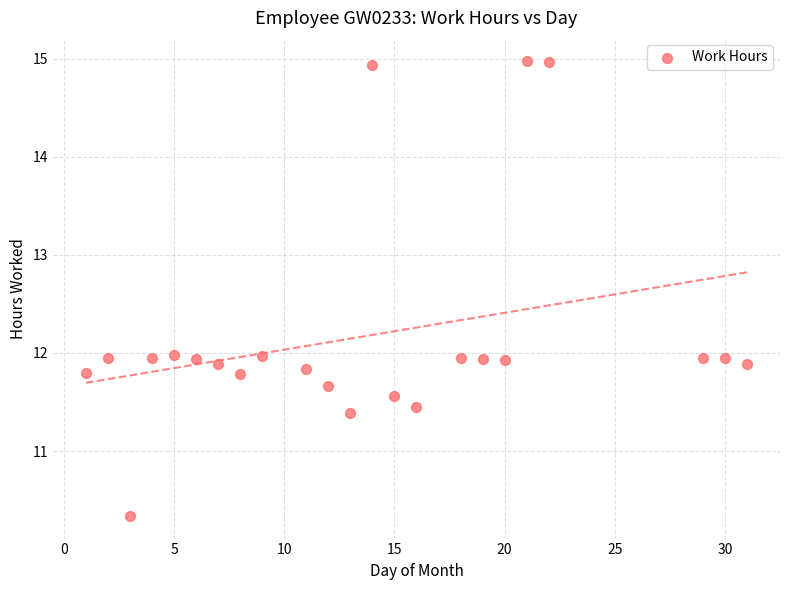

What is the range of Y values (max minus min)?

4.6